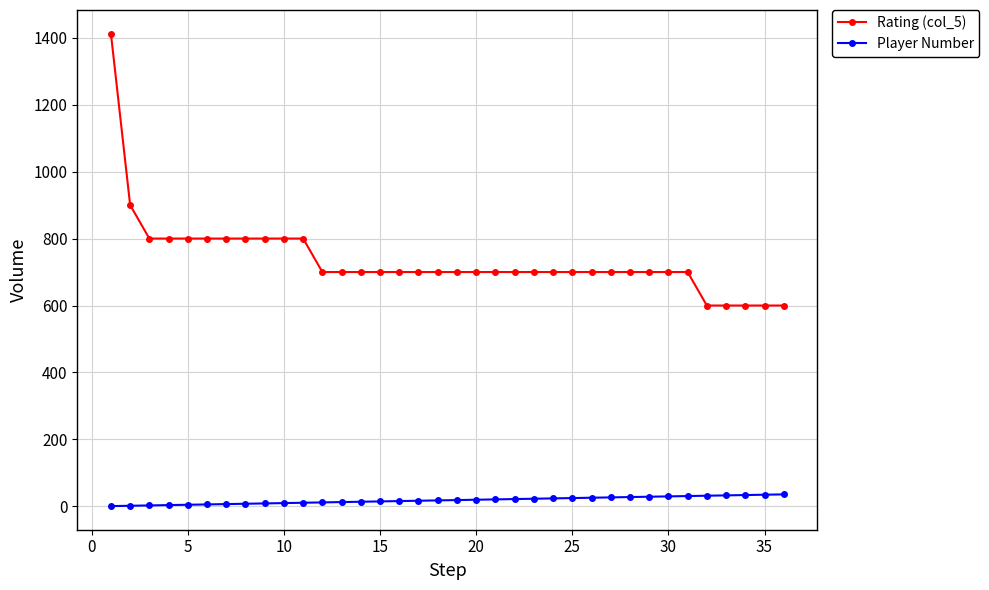

Count the number of categories in the chart.

36